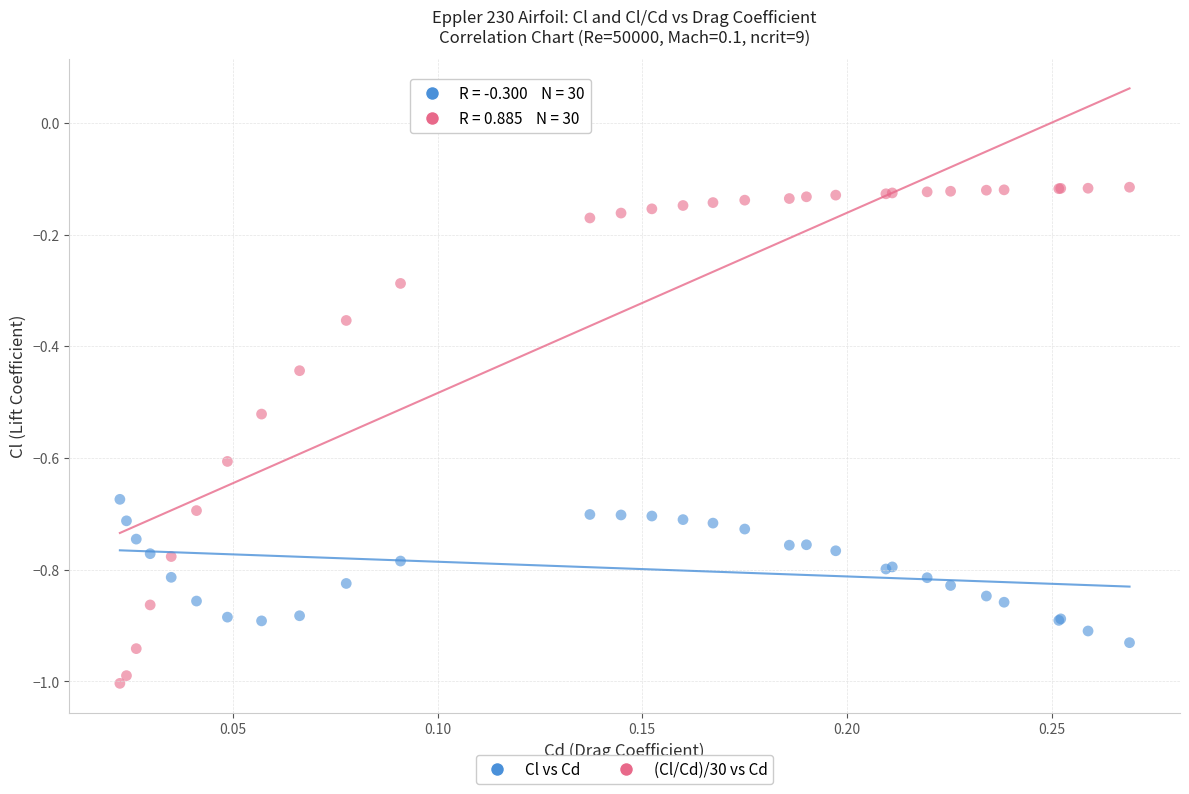

Which series reaches the minimum Y coordinate?

(Cl/Cd)/30 vs Cd